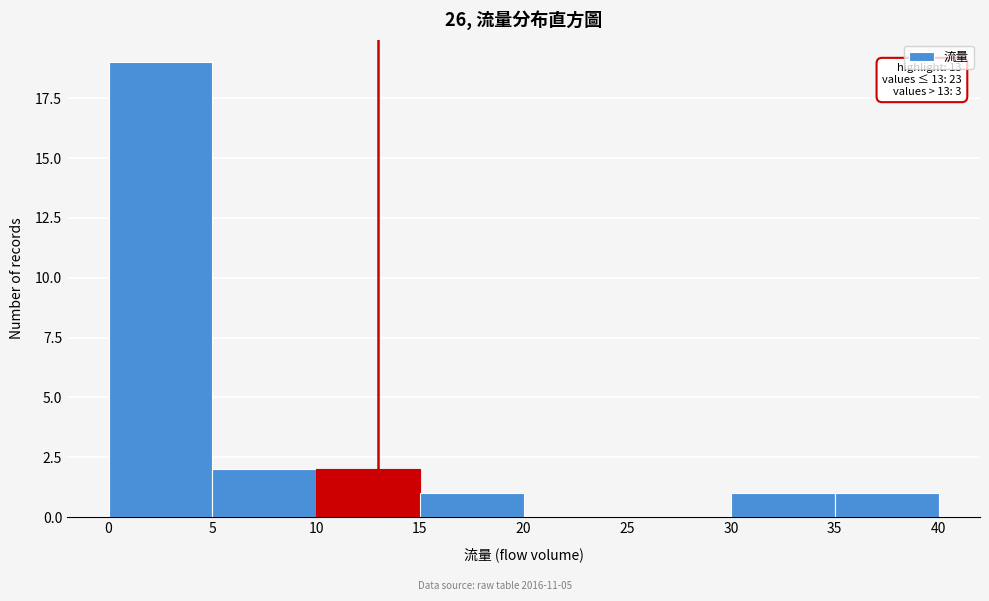

Over which range of the x-axis is the bar tallest?

0 to 5